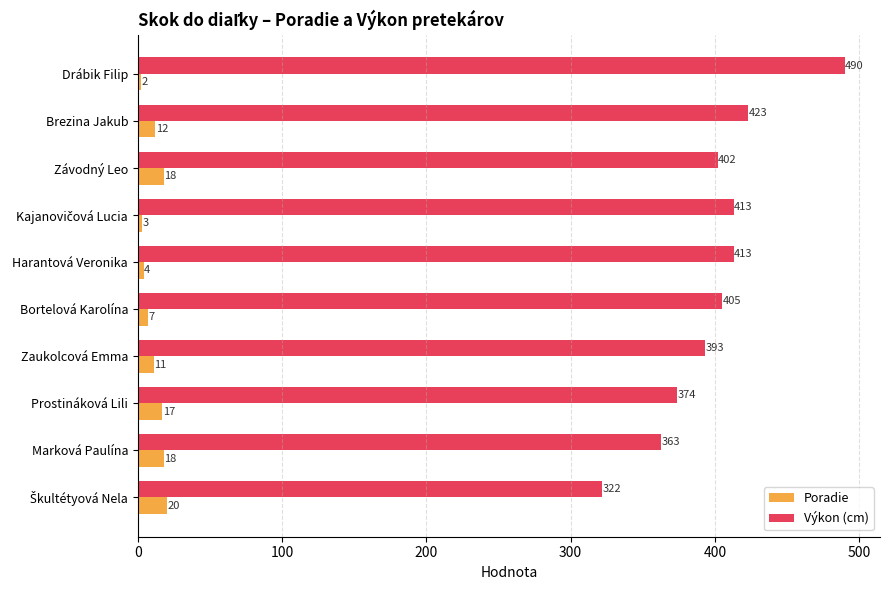

What is the difference between the maximum and minimum values in the Výkon (cm) series?

168